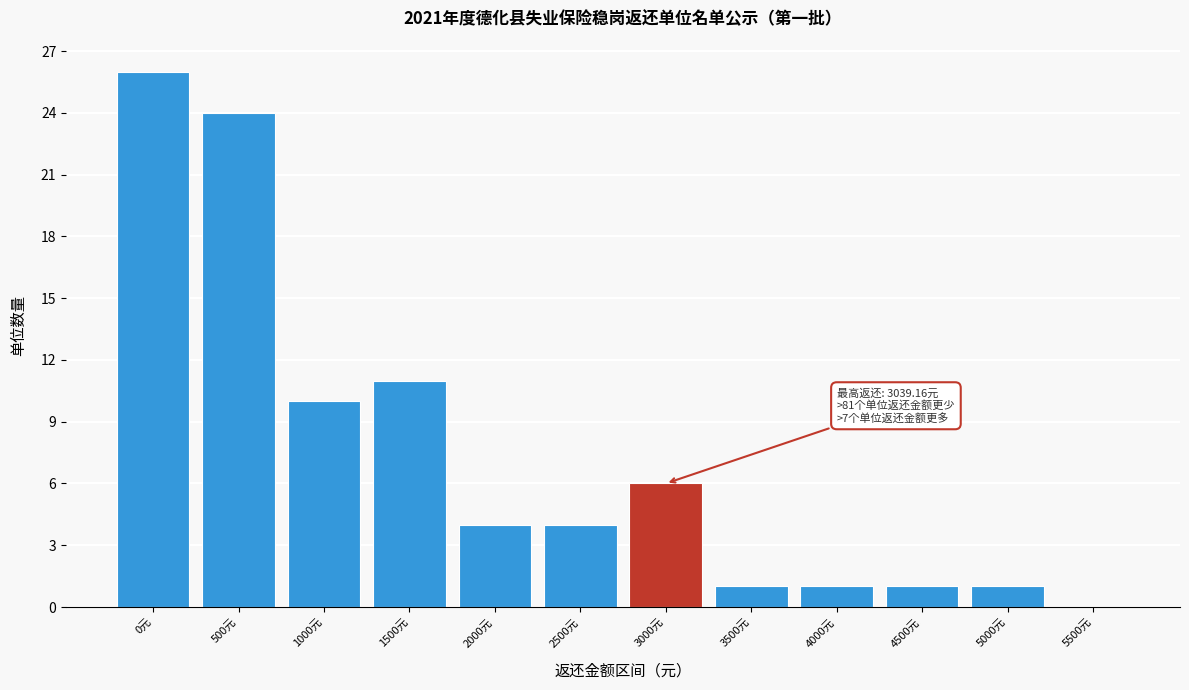

Reading left to right, list all the values displayed in this chart.

0元=26	500元=24	1000元=10	1500元=11	2000元=4	2500元=4	3000元=6	3500元=1	4000元=1	4500元=1	5000元=1	5500元=0